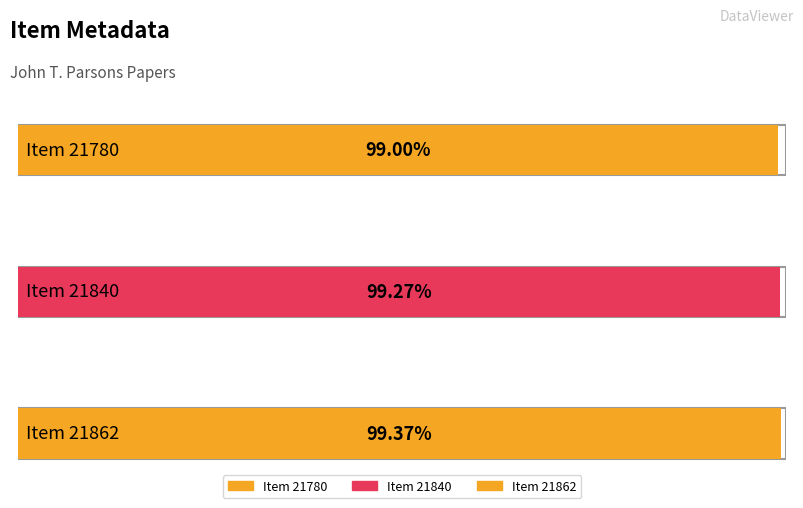

True or false: the data shows 37175 at Item 21840.

False